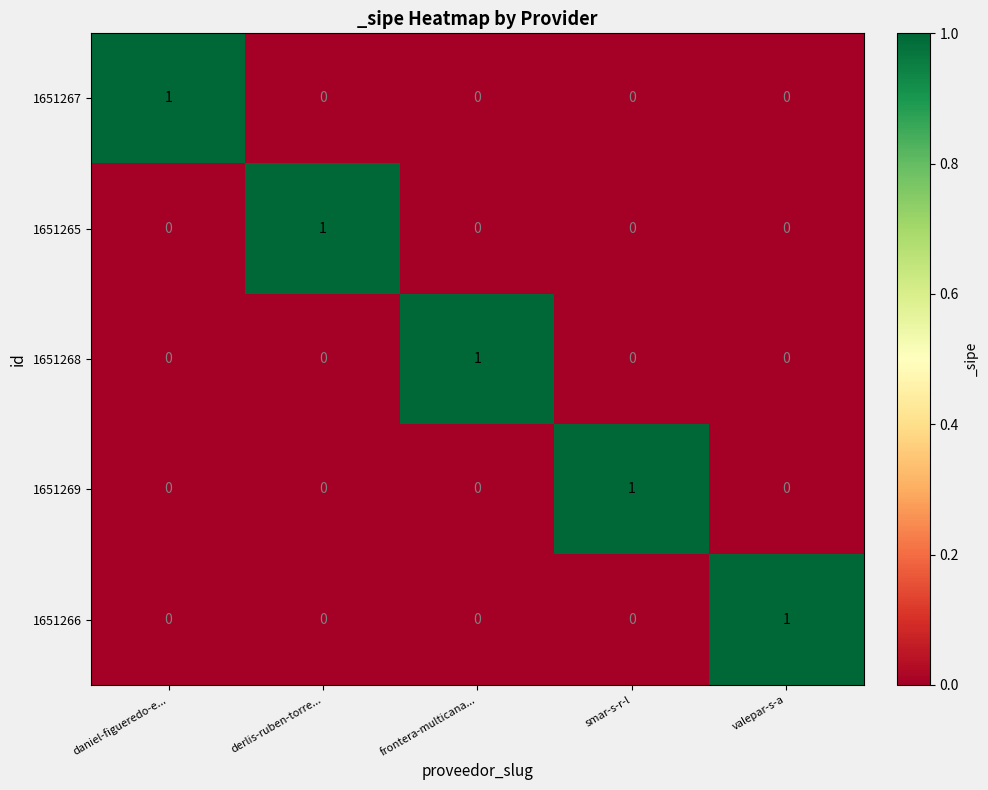

At how many categories does at least one series exceed 0?

5